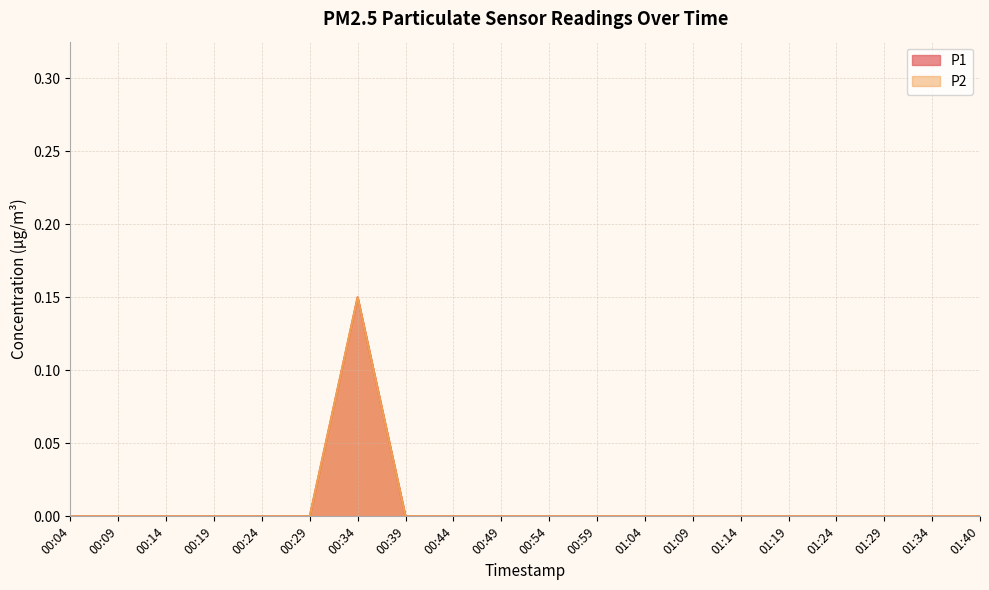

Reading left to right, list all the values displayed in this chart.

P1: 0.0	0.0	0.0	0.0	0.0	0.0	0.1	0.0	0.0	0.0	0.0	0.0	0.0	0.0	0.0	0.0	0.0	0.0	0.0	0.0
P2: 0.0	0.0	0.0	0.0	0.0	0.0	0.1	0.0	0.0	0.0	0.0	0.0	0.0	0.0	0.0	0.0	0.0	0.0	0.0	0.0